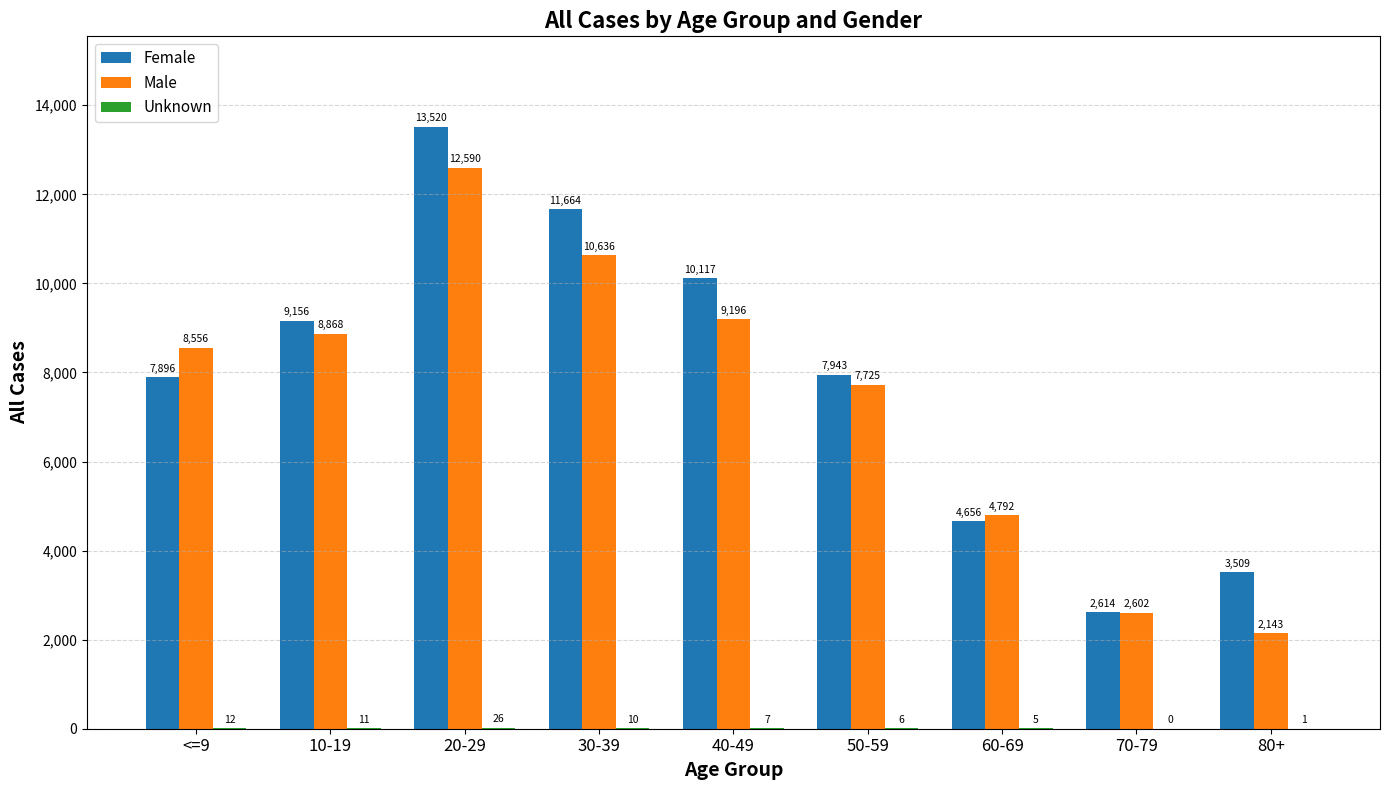

What is the highest value of the Female series?

13520